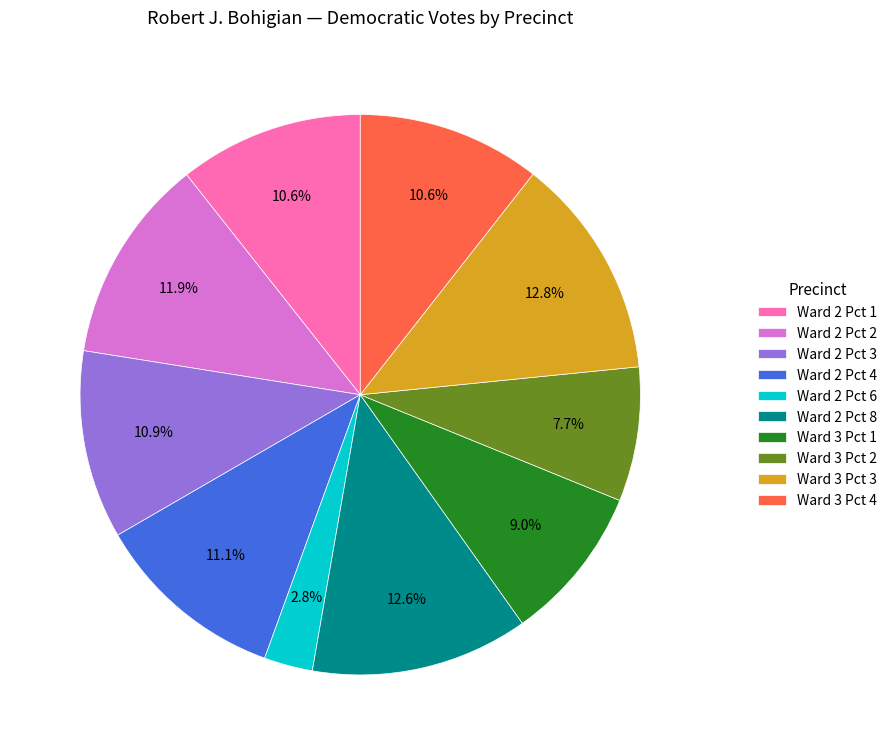

Does Ward 3 Pct 1 account for over 50% of the chart?

No